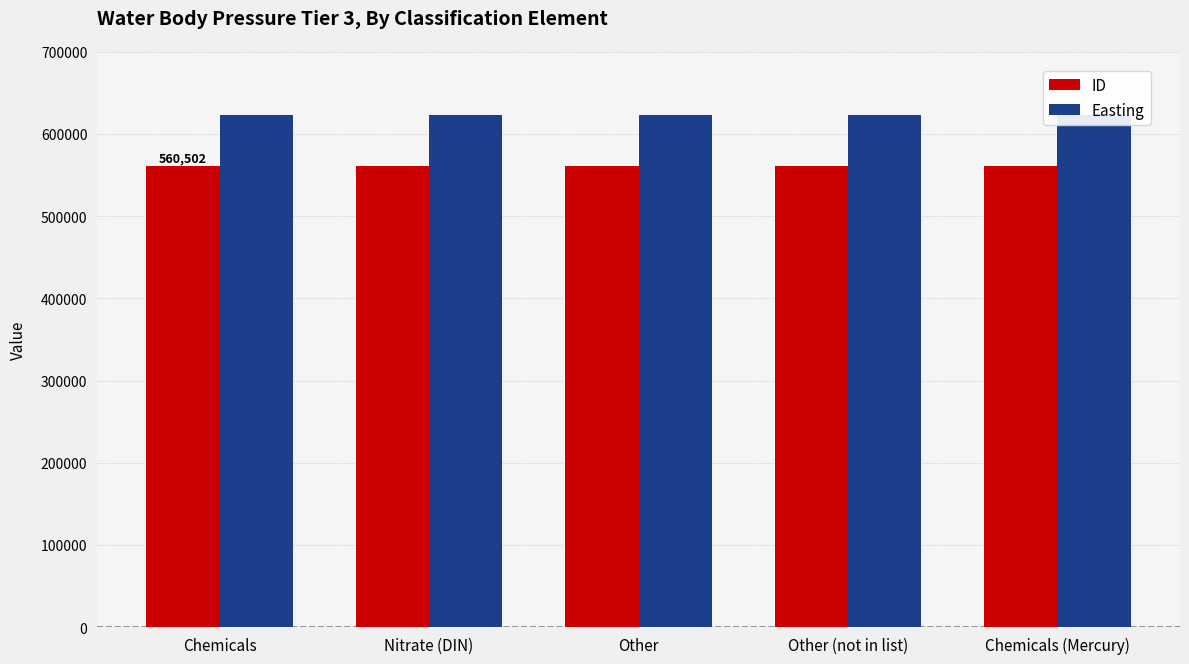

What is the difference between the highest and lowest values at Nitrate (DIN)?

62082